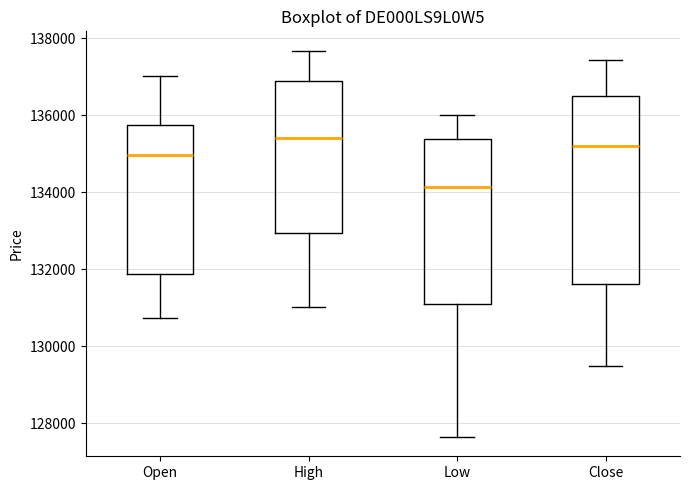

Comparing the boxes themselves (not the whiskers), which one is the tallest?

Close